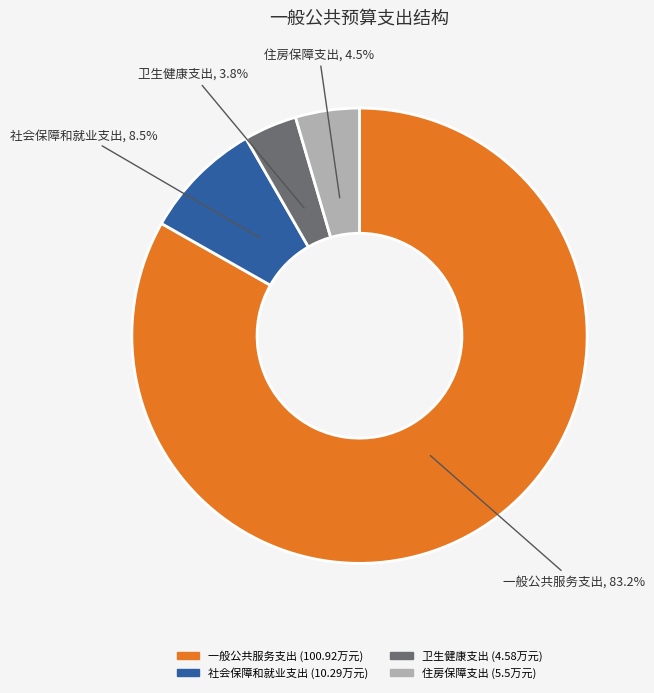

Between 住房保障支出 and 社会保障和就业支出, which is larger?

社会保障和就业支出